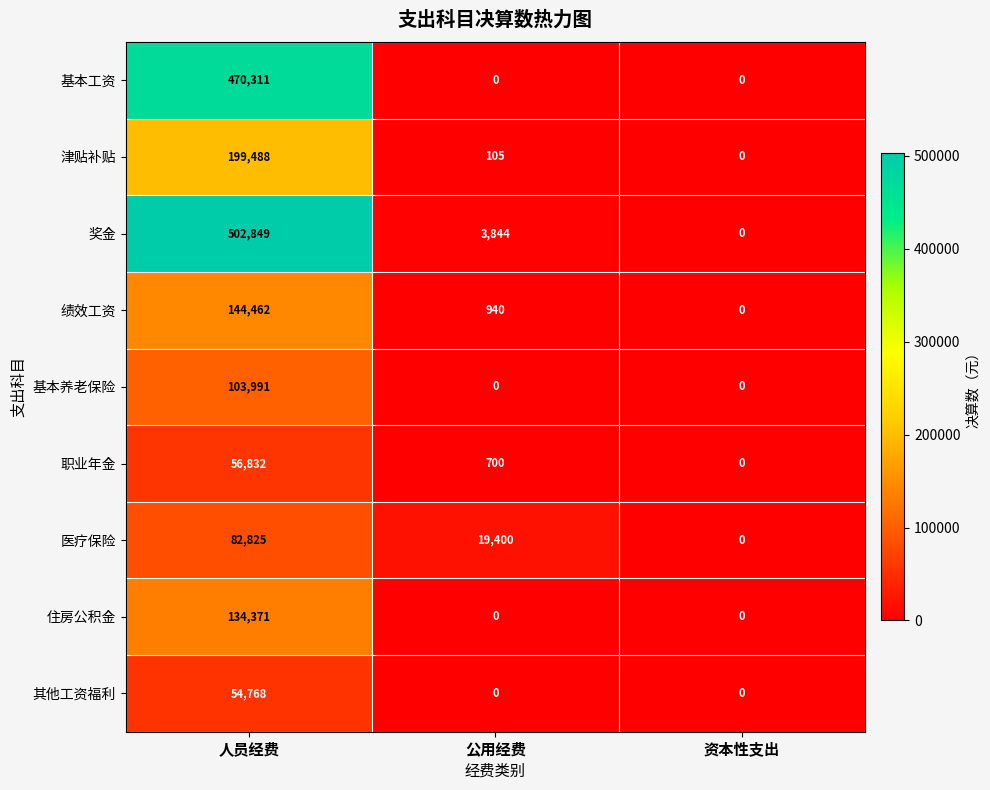

What is the greatest value displayed?

502849